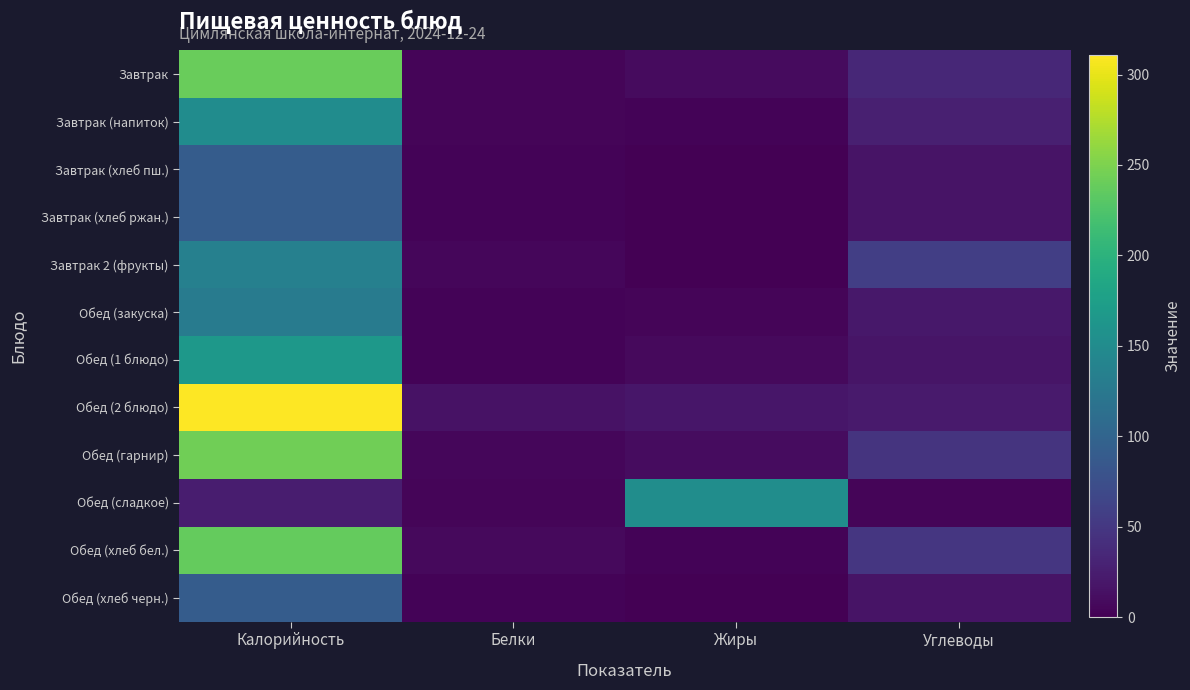

Reading left to right, extract all data points from this chart.

Завтрак: Калорийность=240.0	Белки=4.0	Жиры=9.0	Углеводы=35.0
Завтрак (напиток): Калорийность=151.0	Белки=4.0	Жиры=3.0	Углеводы=27.0
Завтрак (хлеб пш.): Калорийность=90.0	Белки=3.3	Жиры=0.6	Углеводы=17.0
Завтрак (хлеб ржан.): Калорийность=90.0	Белки=3.3	Жиры=0.6	Углеводы=17.0
Завтрак 2 (фрукты): Калорийность=135.0	Белки=5.0	Жиры=0.0	Углеводы=58.0
Обед (закуска): Калорийность=129.0	Белки=3.0	Жиры=4.0	Углеводы=20.0
Обед (1 блюдо): Калорийность=166.0	Белки=3.0	Жиры=8.0	Углеводы=18.0
Обед (2 блюдо): Калорийность=311.0	Белки=15.0	Жиры=19.0	Углеводы=22.0
Обед (гарнир): Калорийность=244.0	Белки=6.0	Жиры=10.0	Углеводы=47.0
Обед (сладкое): Калорийность=25.0	Белки=4.0	Жиры=152.0	Углеводы=4.0
Обед (хлеб бел.): Калорийность=238.0	Белки=8.0	Жиры=2.5	Углеводы=49.0
Обед (хлеб черн.): Калорийность=90.0	Белки=3.3	Жиры=0.6	Углеводы=17.0